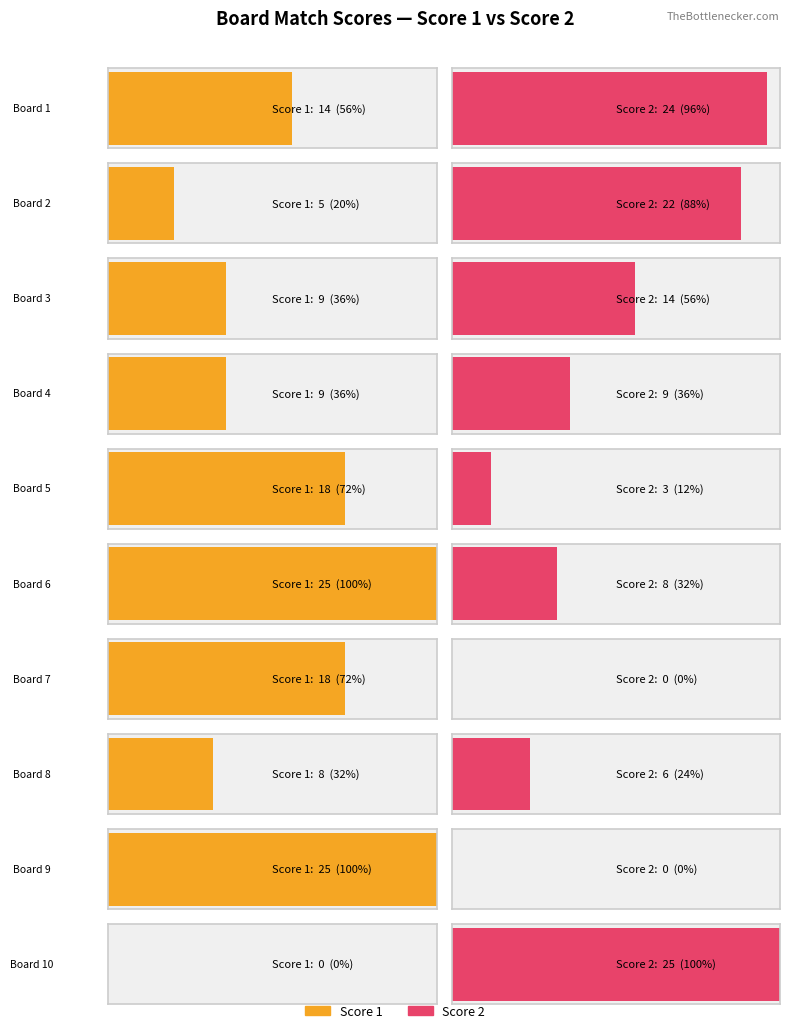

Which category has the highest value in the Score 1 series?

Board 6